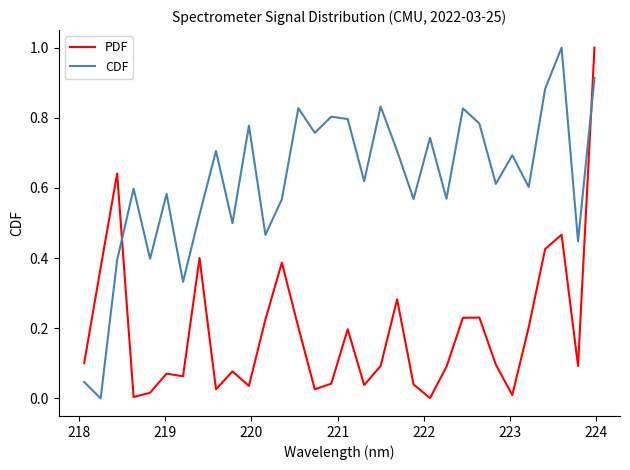

True or false: CDF and PDF cross at least once.

True